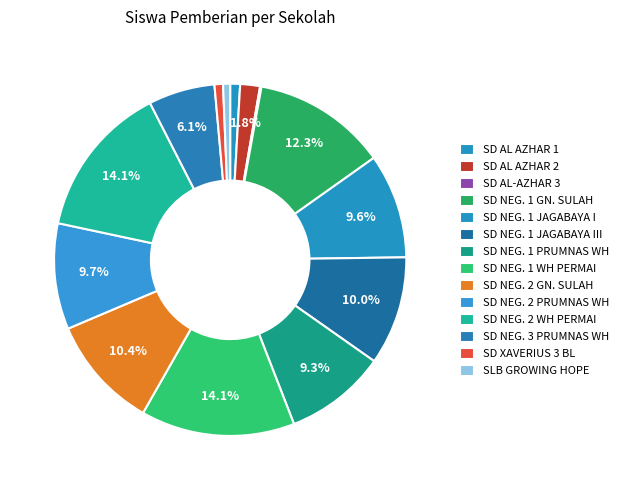

Count the number of slices in the pie.

14